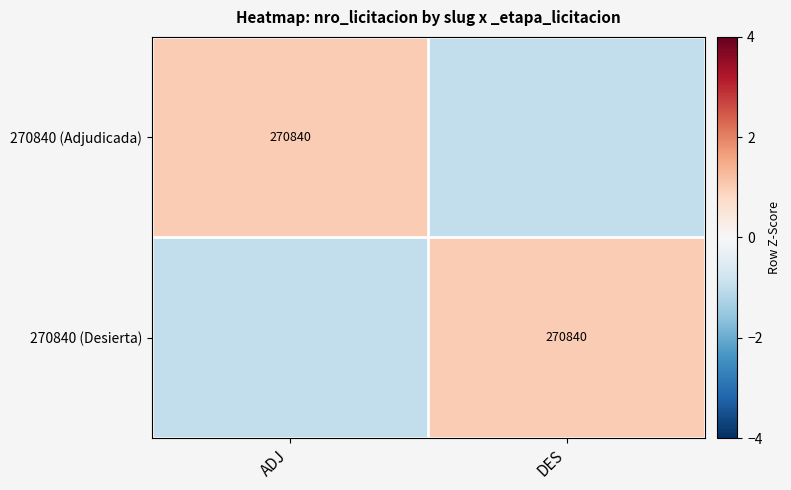

Is it true that 270840 (Desierta) equals 270840 at DES?

True